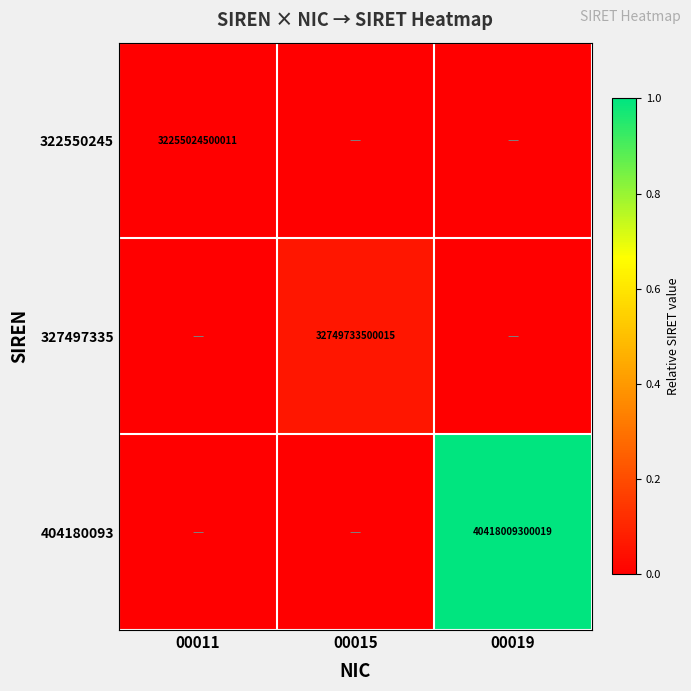

Count the number of data series in this chart.

3